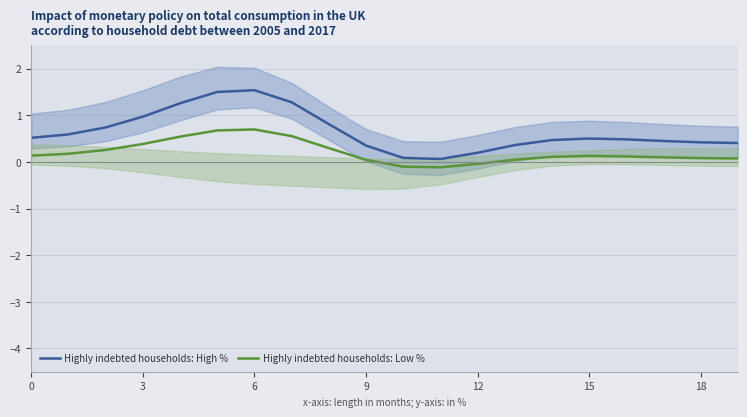

What is the total value across all series at 19?

0.5